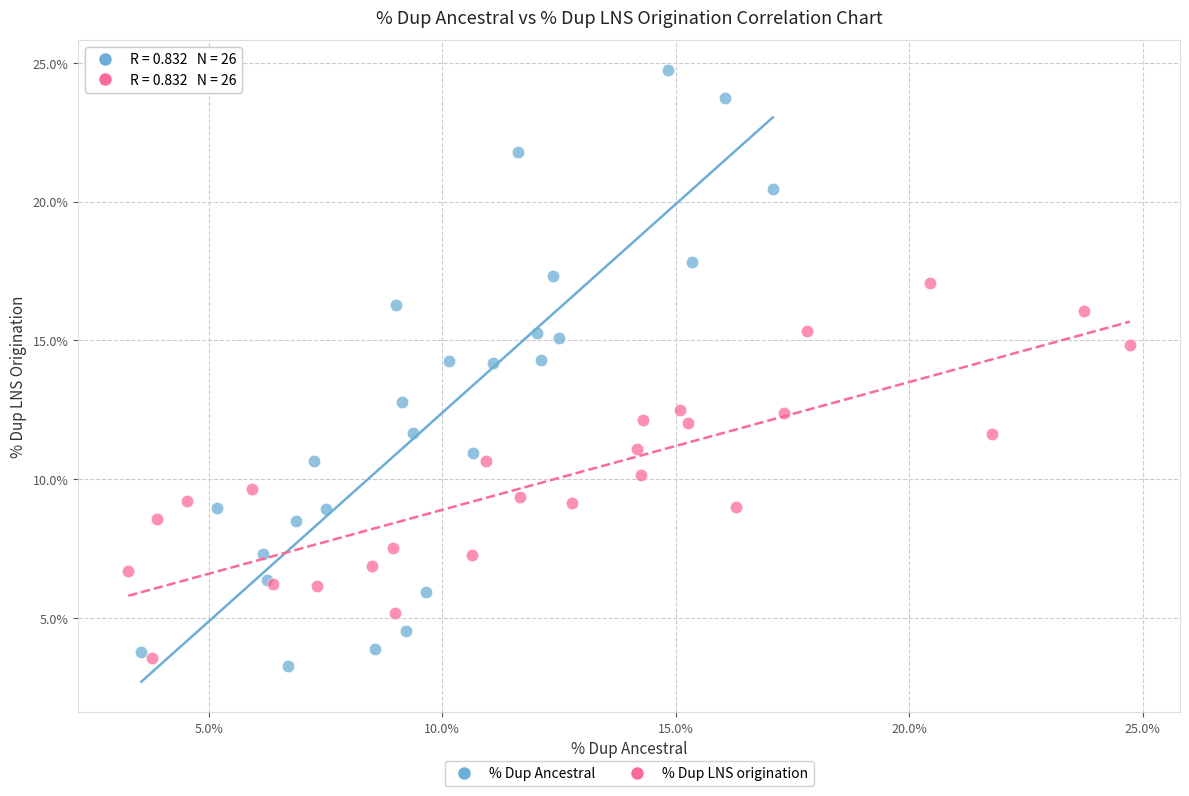

Which series contains the highest Y value?

% Dup Ancestral